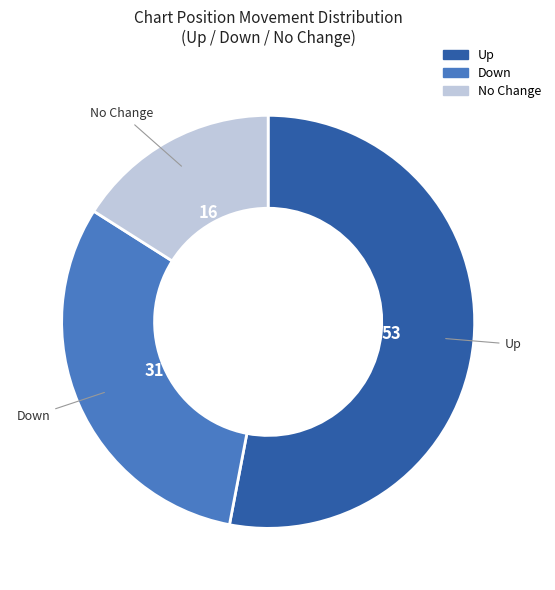

Count the number of slices in the pie.

3